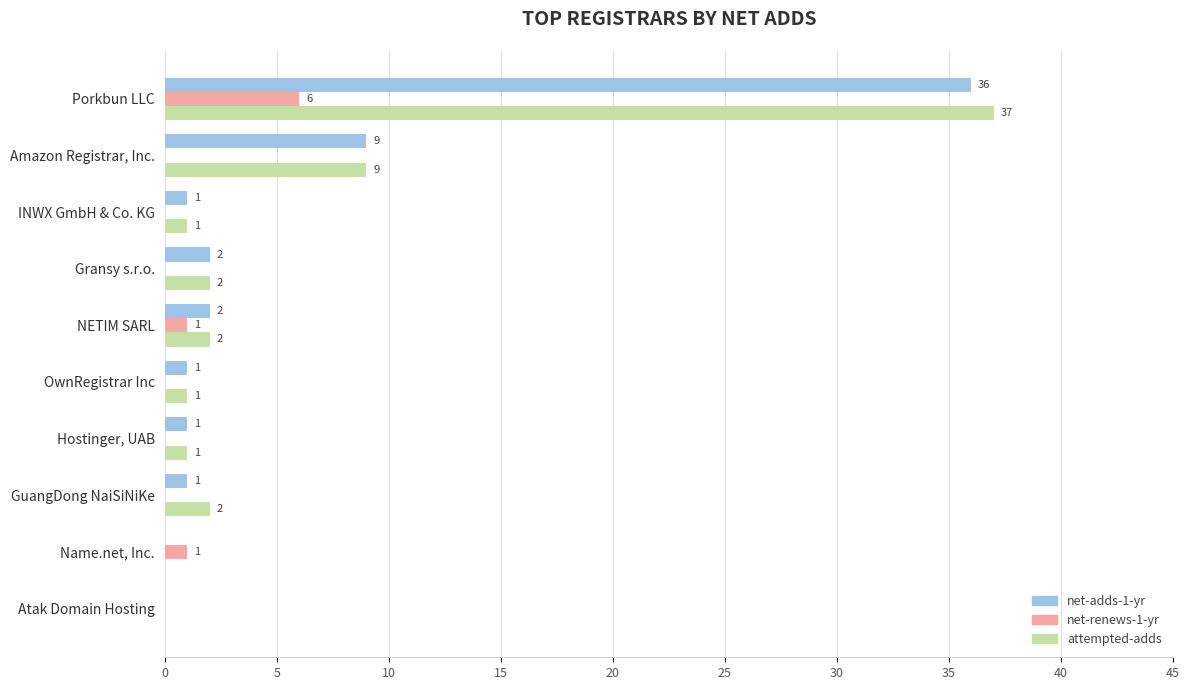

What is the sum of all net-adds-1-yr values?

53